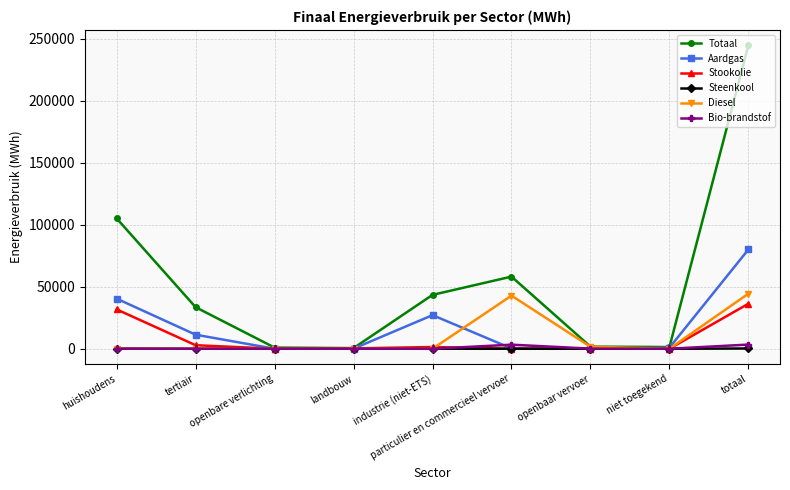

What is the label of the 2nd point from the left?

tertiair